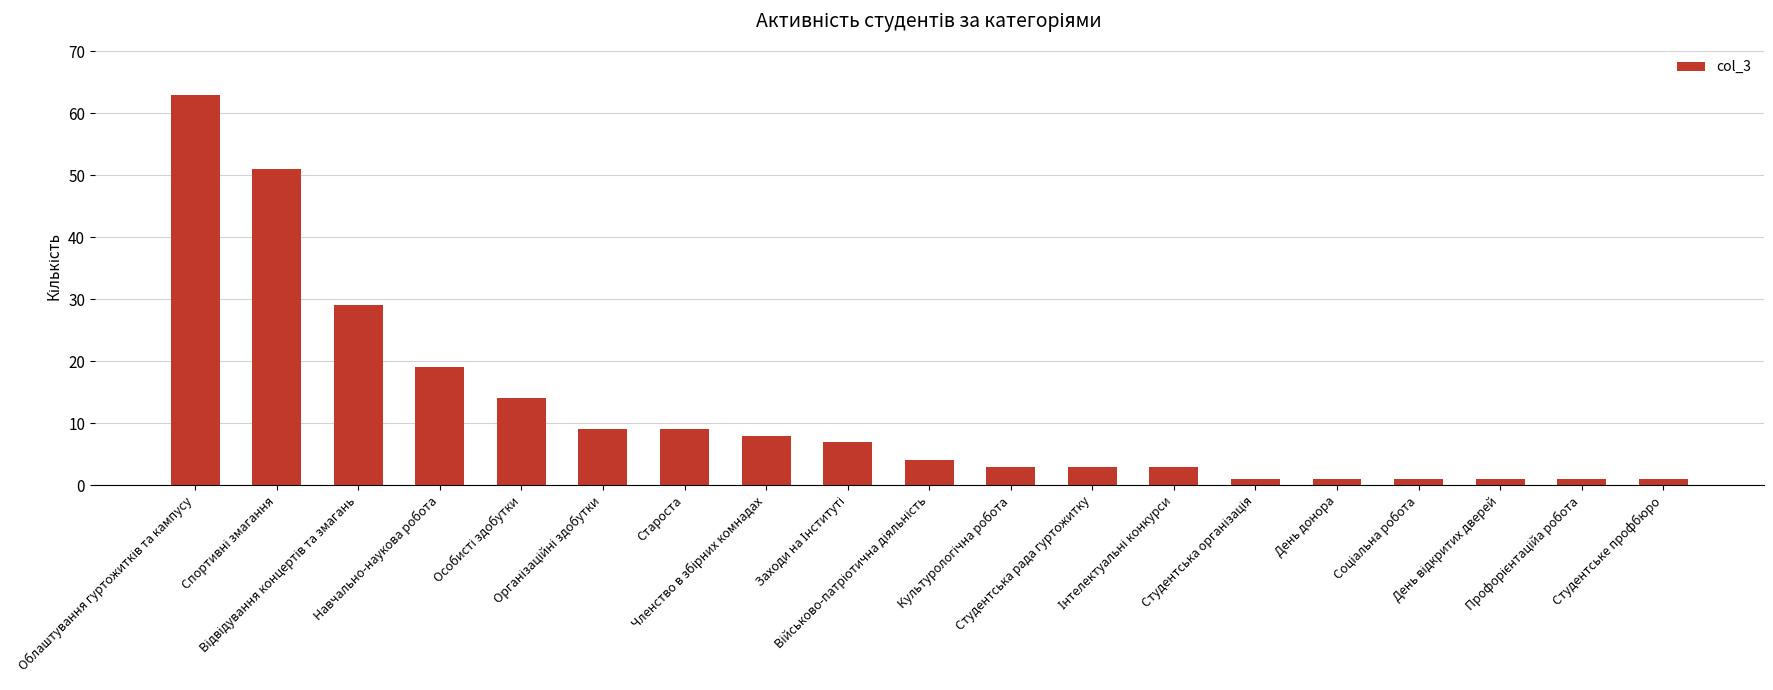

Are the bars grouped side by side (vs. stacked)?

No